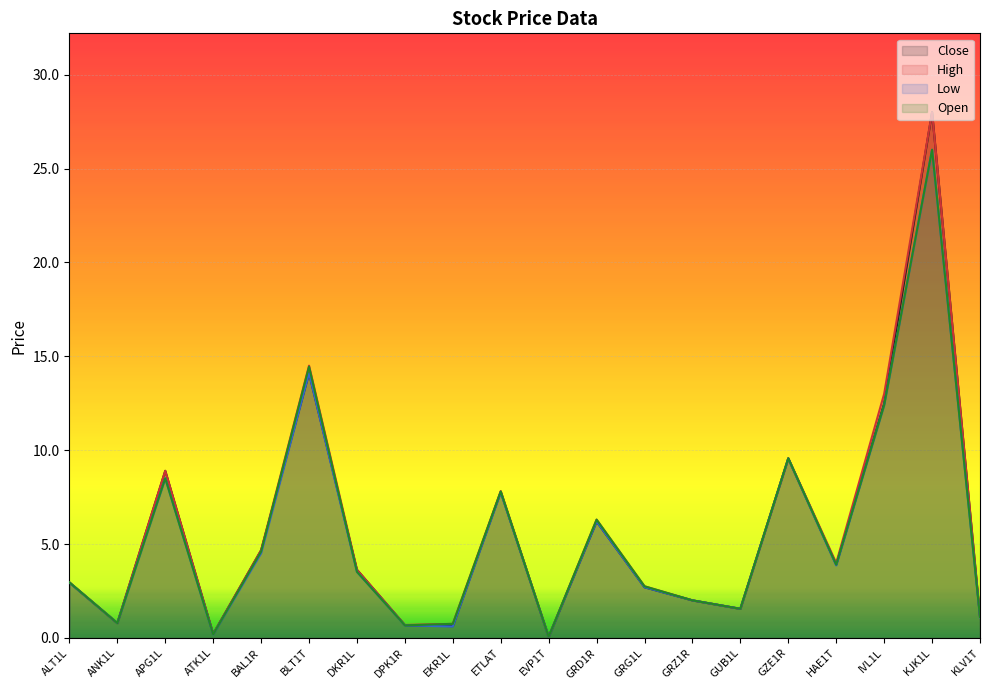

The Open series shows 1.0 at DPK1R. True or false?

False